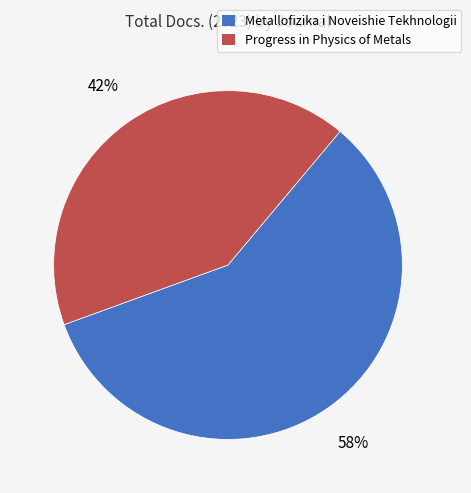

Do Progress in Physics of Metals and Metallofizika i Noveishie Tekhnologii together represent more than half of the pie?

Yes